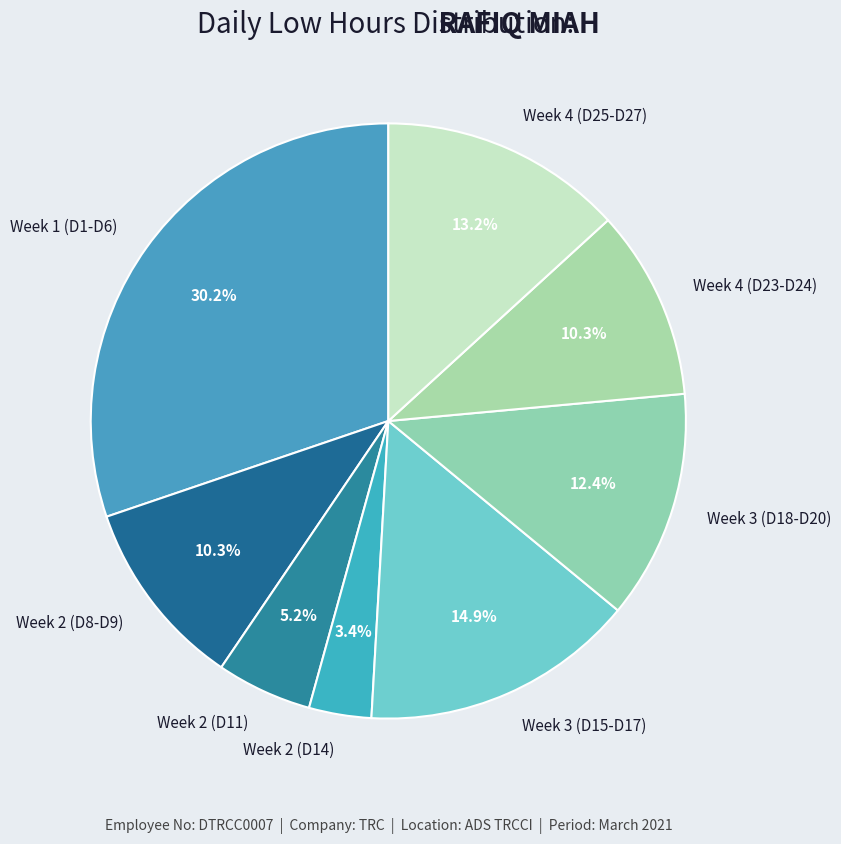

What is the total percentage of Week 4 (D25-D27) and Week 2 (D11)?

18.4%